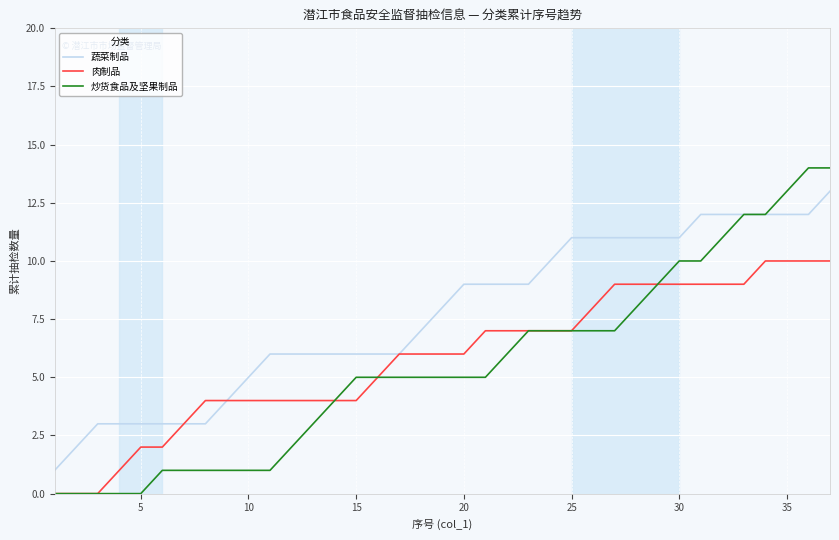

What is the average value of the 肉制品 series?

6